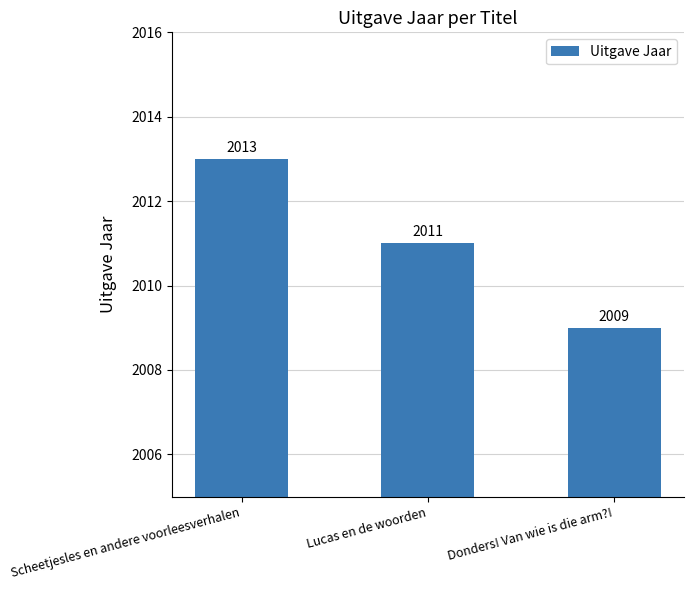

Between Scheetjesles en andere voorleesverhalen and Lucas en de woorden, which is larger?

Scheetjesles en andere voorleesverhalen